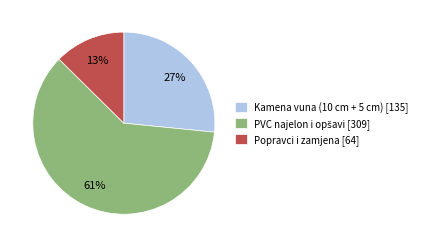

Between Kamena vuna (10 cm + 5 cm) [135] and Popravci i zamjena [64], which is larger?

Kamena vuna (10 cm + 5 cm) [135]